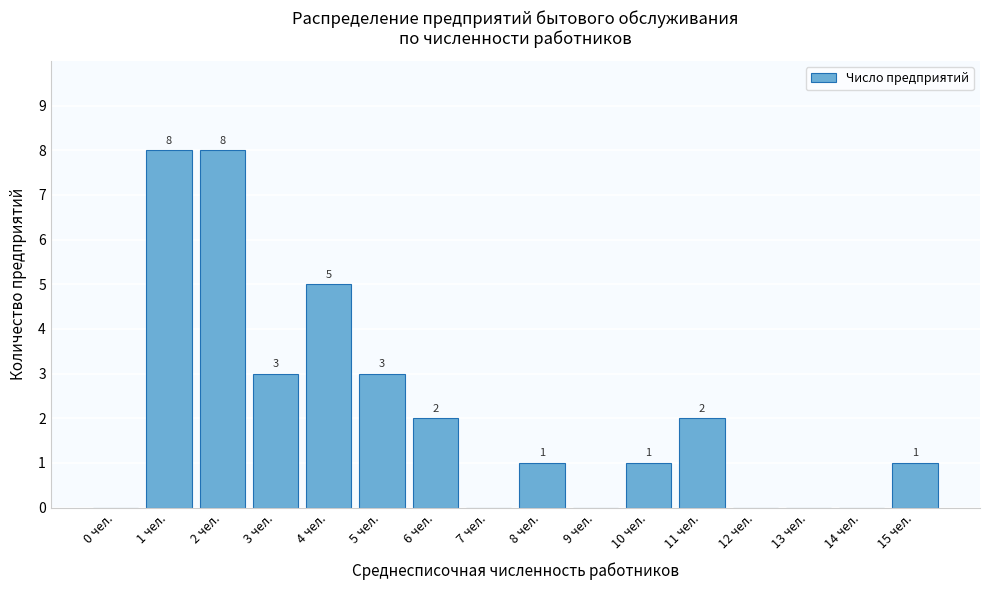

Reading right to left, transcribe all the data shown in this chart.

15 чел.=1	14 чел.=0	13 чел.=0	12 чел.=0	11 чел.=2	10 чел.=1	9 чел.=0	8 чел.=1	7 чел.=0	6 чел.=2	5 чел.=3	4 чел.=5	3 чел.=3	2 чел.=8	1 чел.=8	0 чел.=0